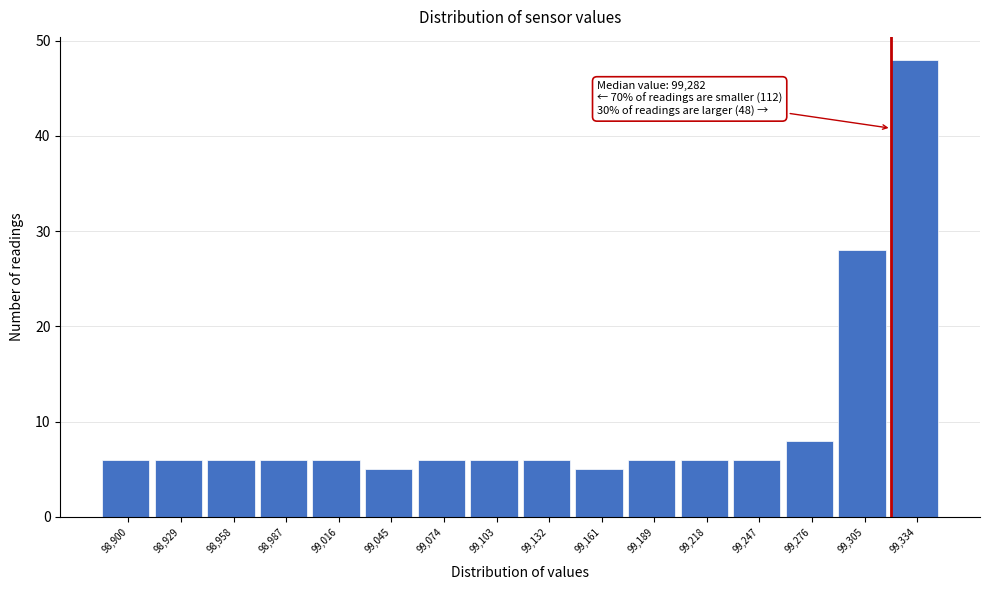

Over which range of the x-axis is the bar tallest?

99320 to 99350